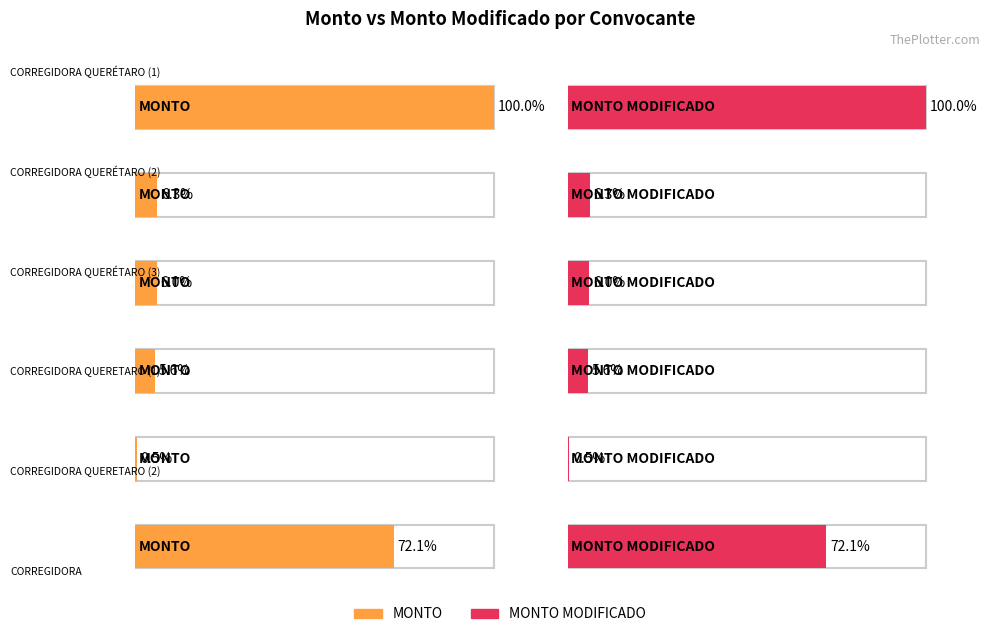

At which label does MONTO reach its peak?

CORREGIDORA
QUERÉTARO (1)